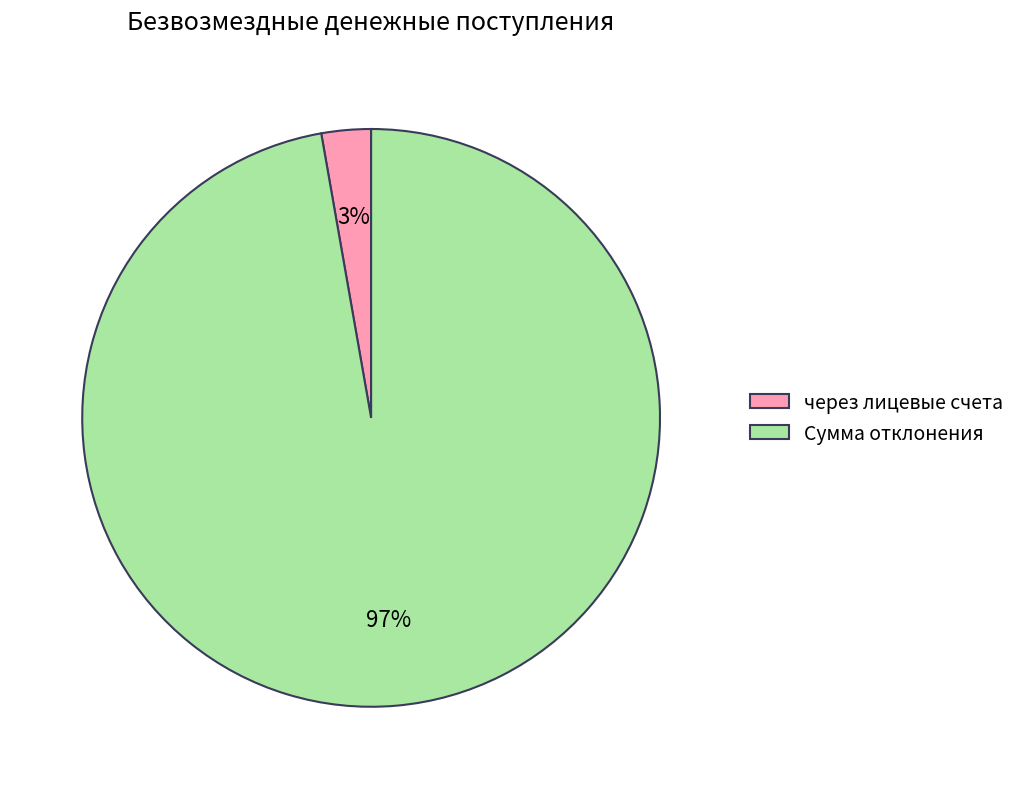

Which has a higher value, Сумма отклонения or через лицевые счета?

Сумма отклонения